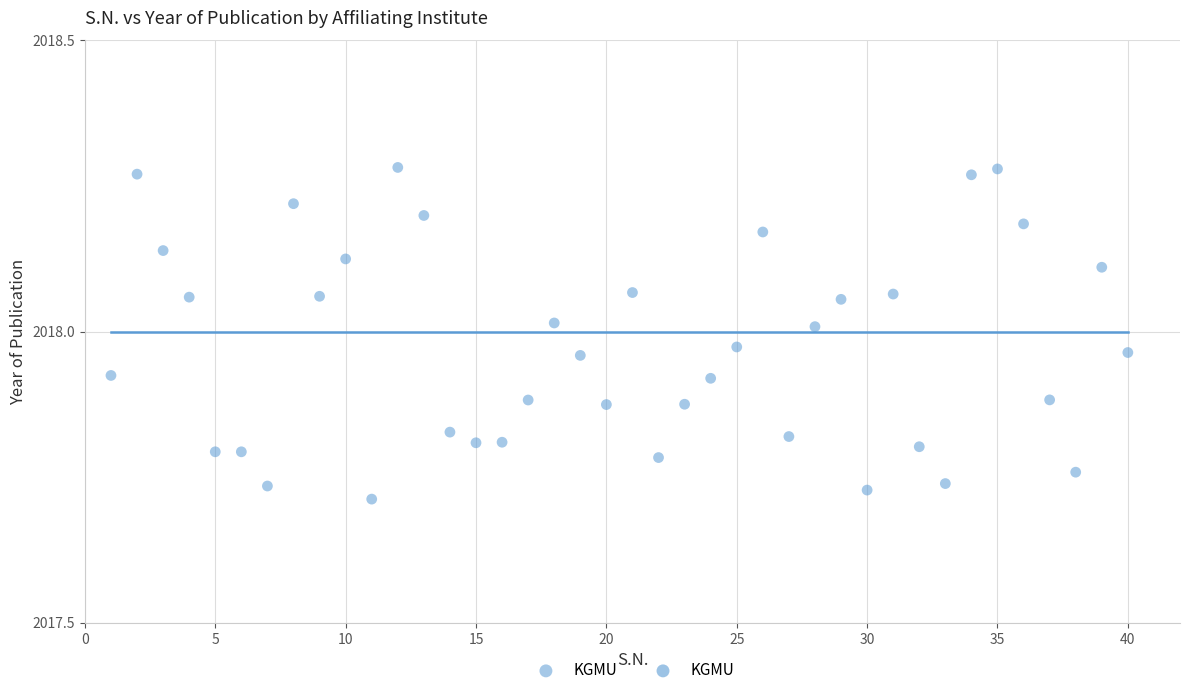

What is the range of Y values (max minus min)?

0.6